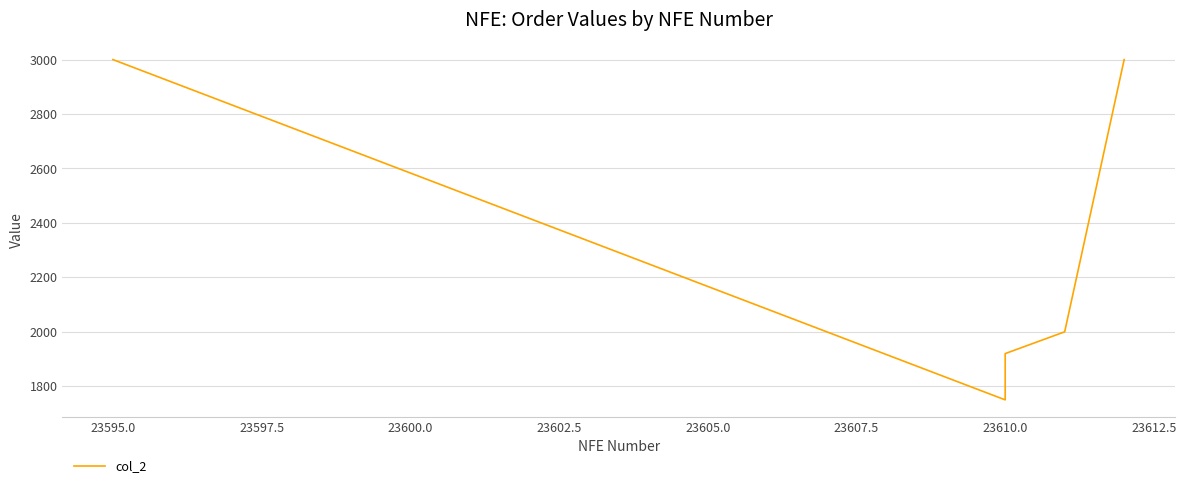

Does the chart have visible grid lines?

Yes